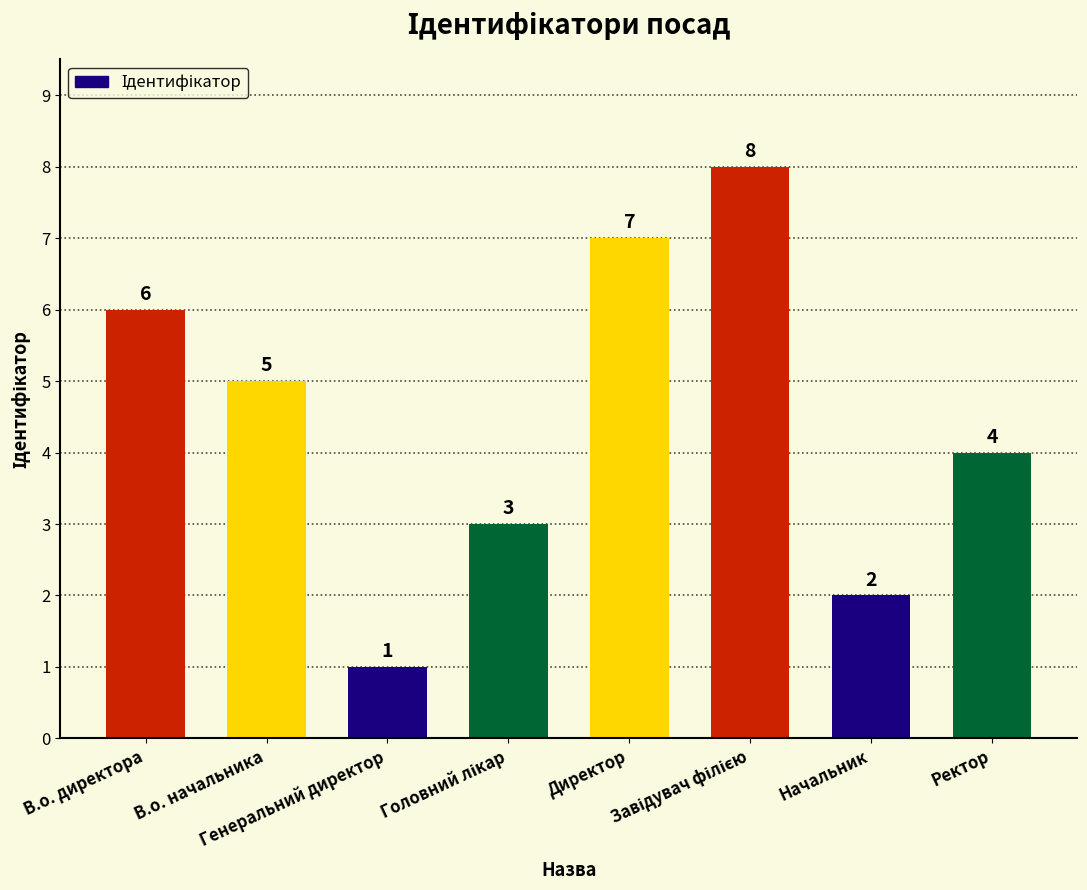

What is the value of the 7th bar from the left?

2